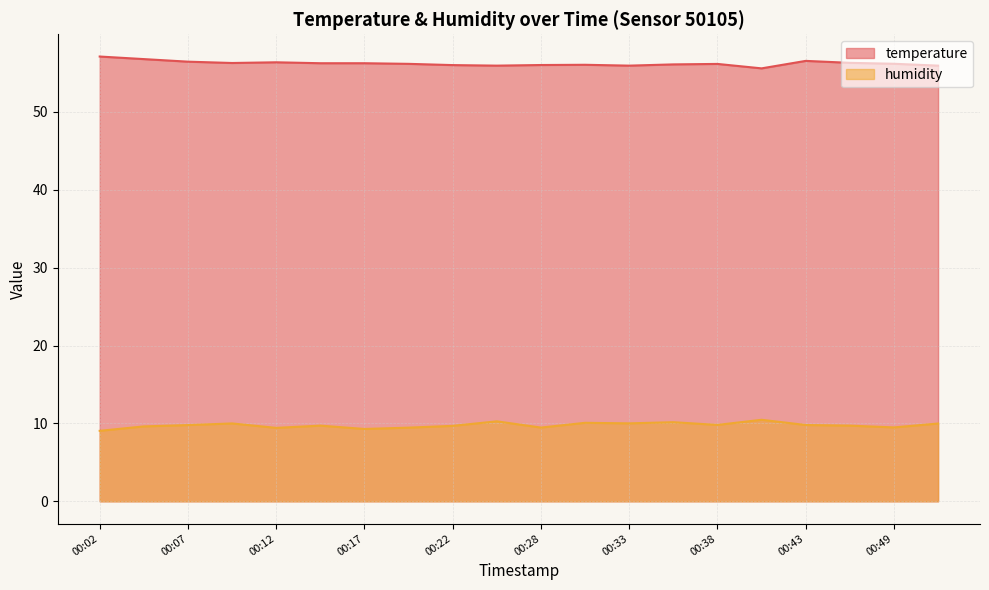

What is the difference between the highest and lowest values at 00:15?

46.5